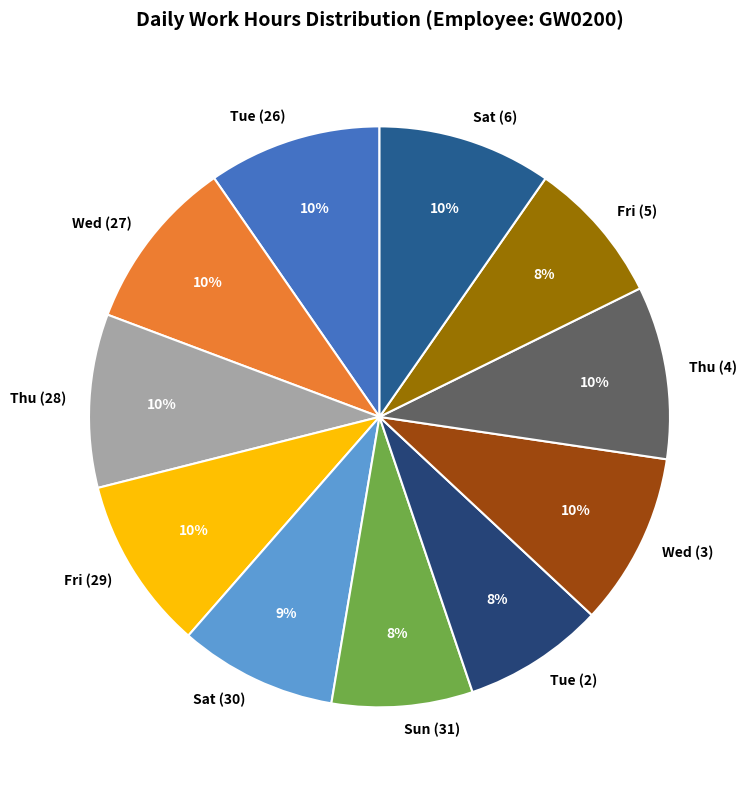

Is Sat (30) the majority of the pie?

No